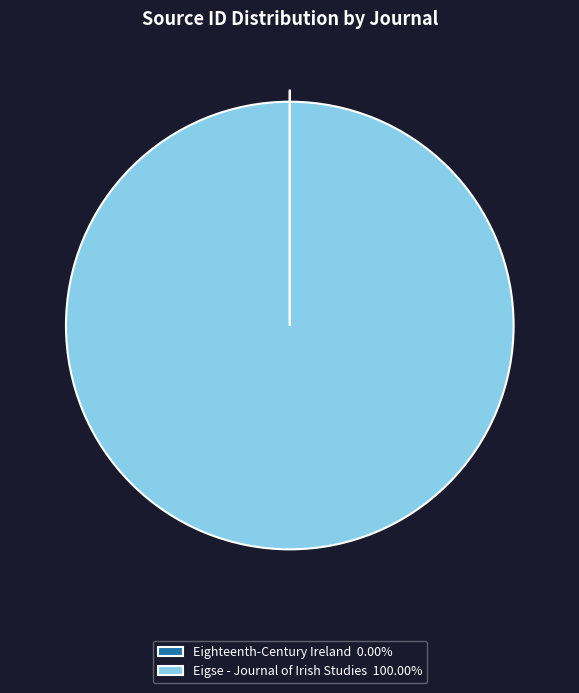

Does any single category account for the majority?

Yes